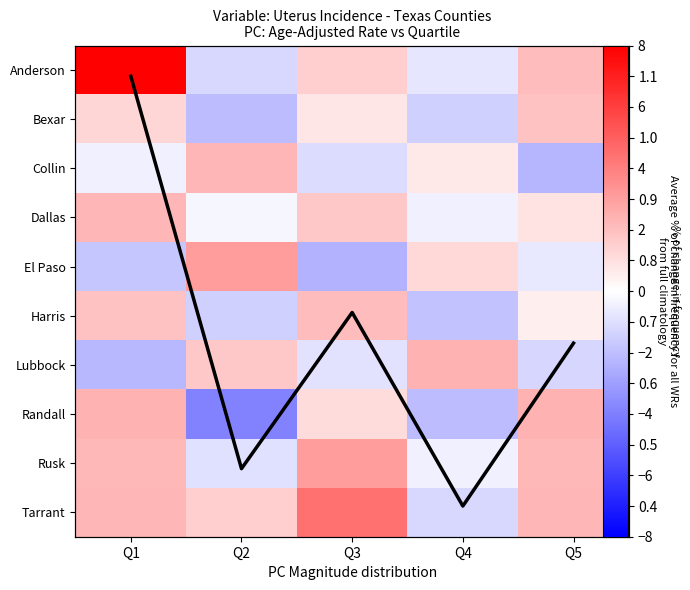

Rank the series at Q3 from lowest to highest value.

El Paso, Collin, Lubbock, Avg across counties, Bexar, Randall, Anderson, Dallas, Harris, Rusk, Tarrant